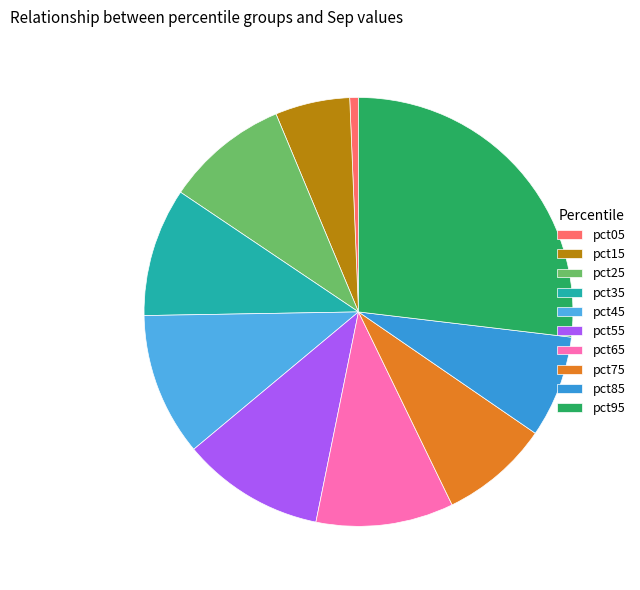

Which category has the biggest portion of the pie?

pct95